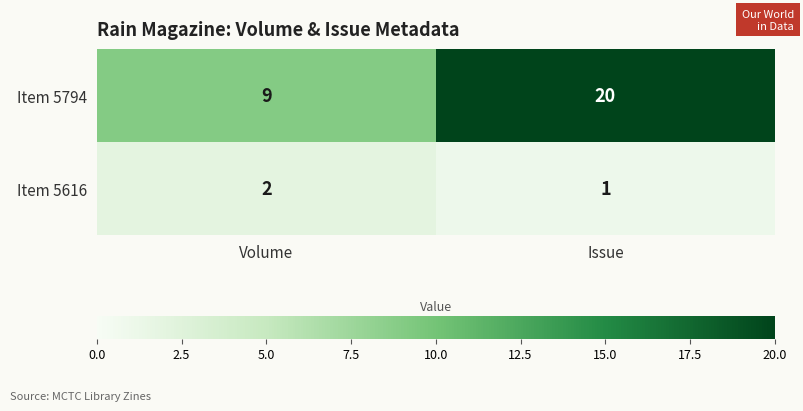

What is the maximum value shown in the chart?

20